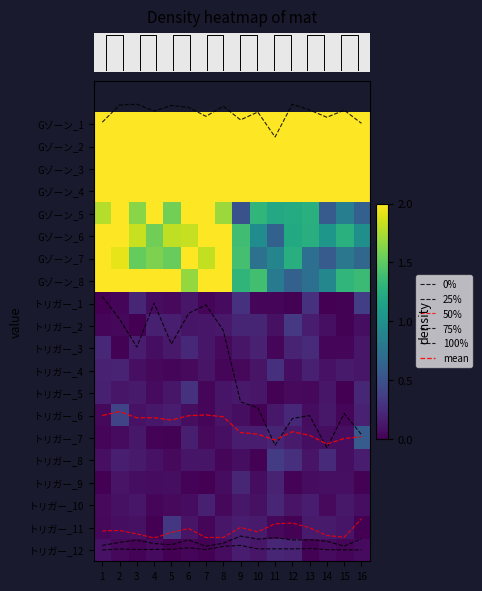

What is the maximum value for row_11?

0.3